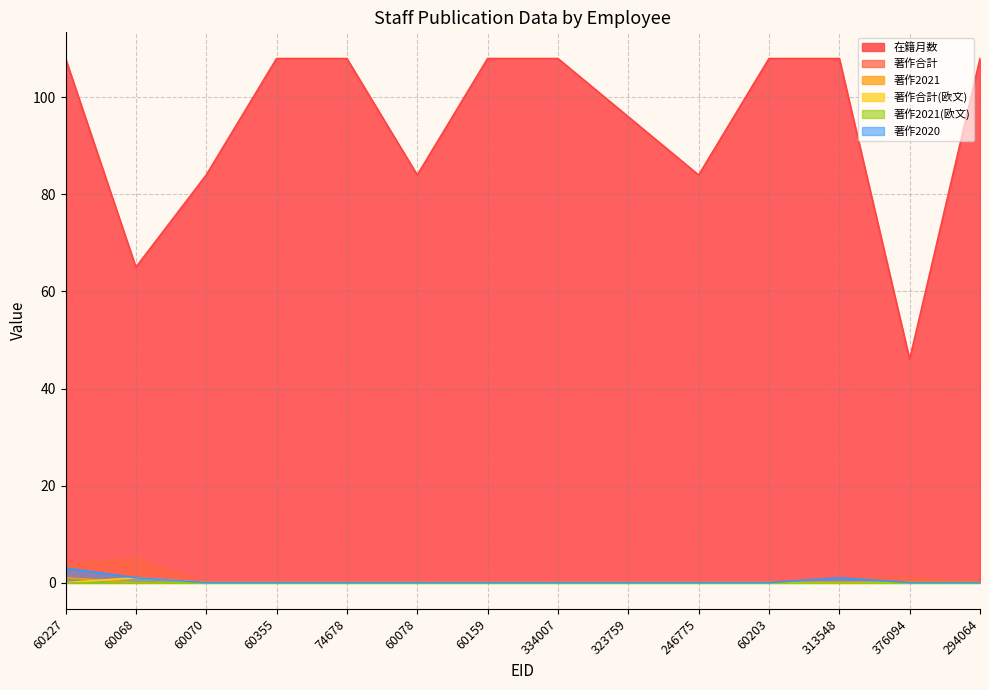

Where is 在籍月数 nearest to the value 77?

60070